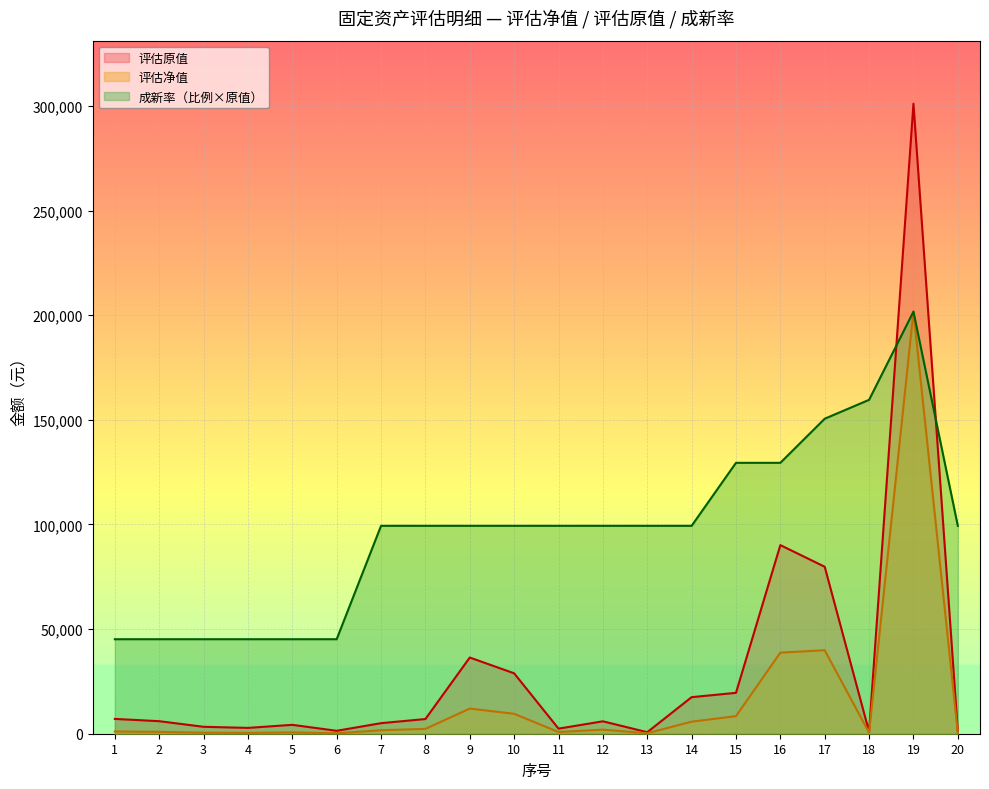

How many data points in 评估原值 are less than 5994?

10